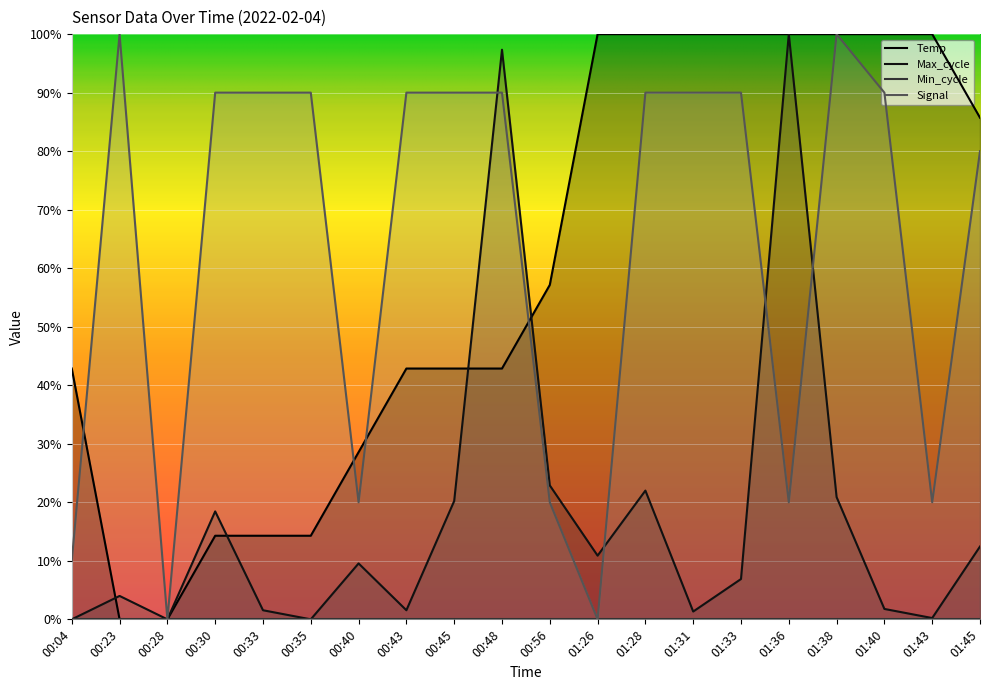

The Signal series shows 90.0 at 00:30. True or false?

True